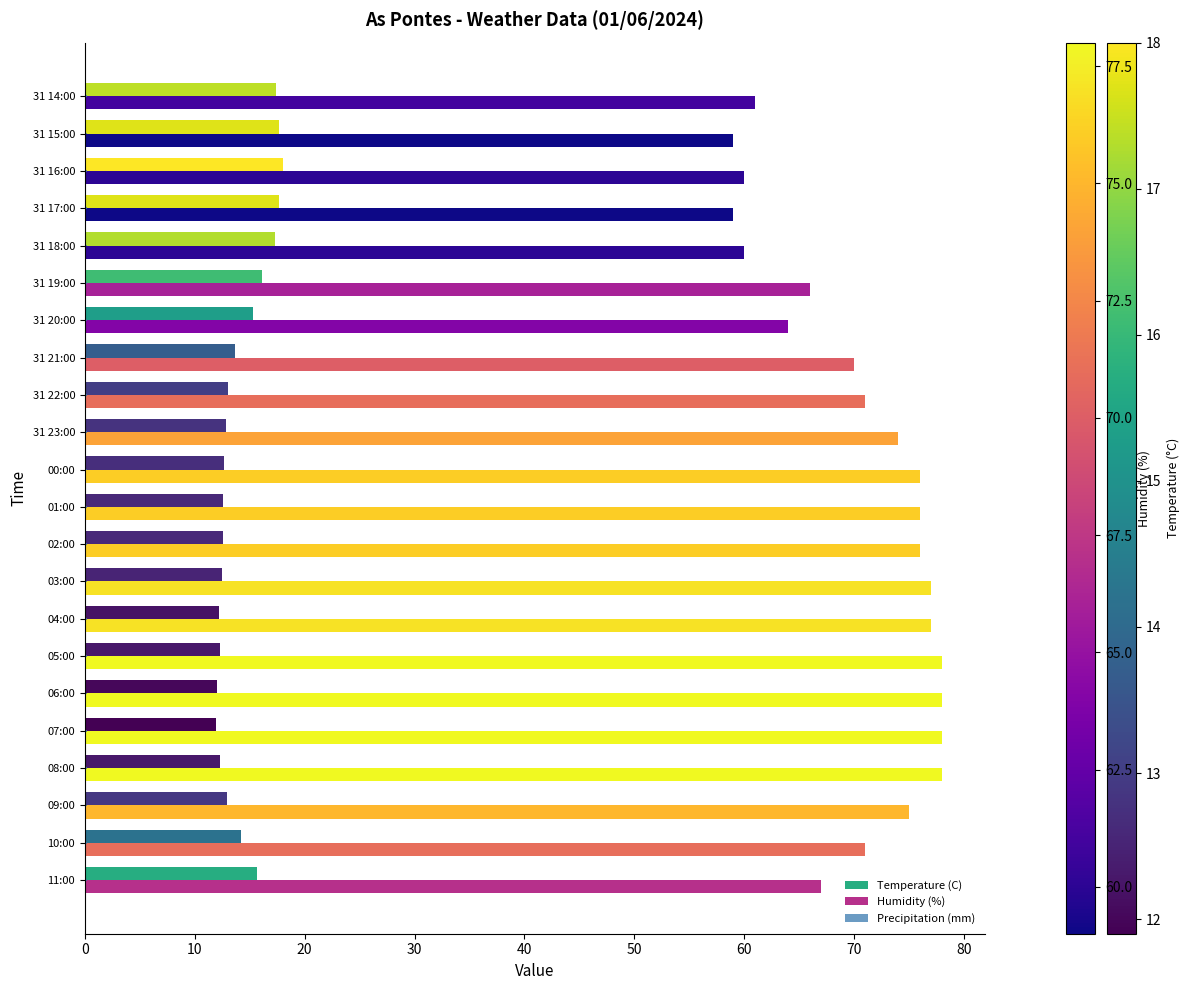

Which series has the largest total across all categories?

Humidity (%)